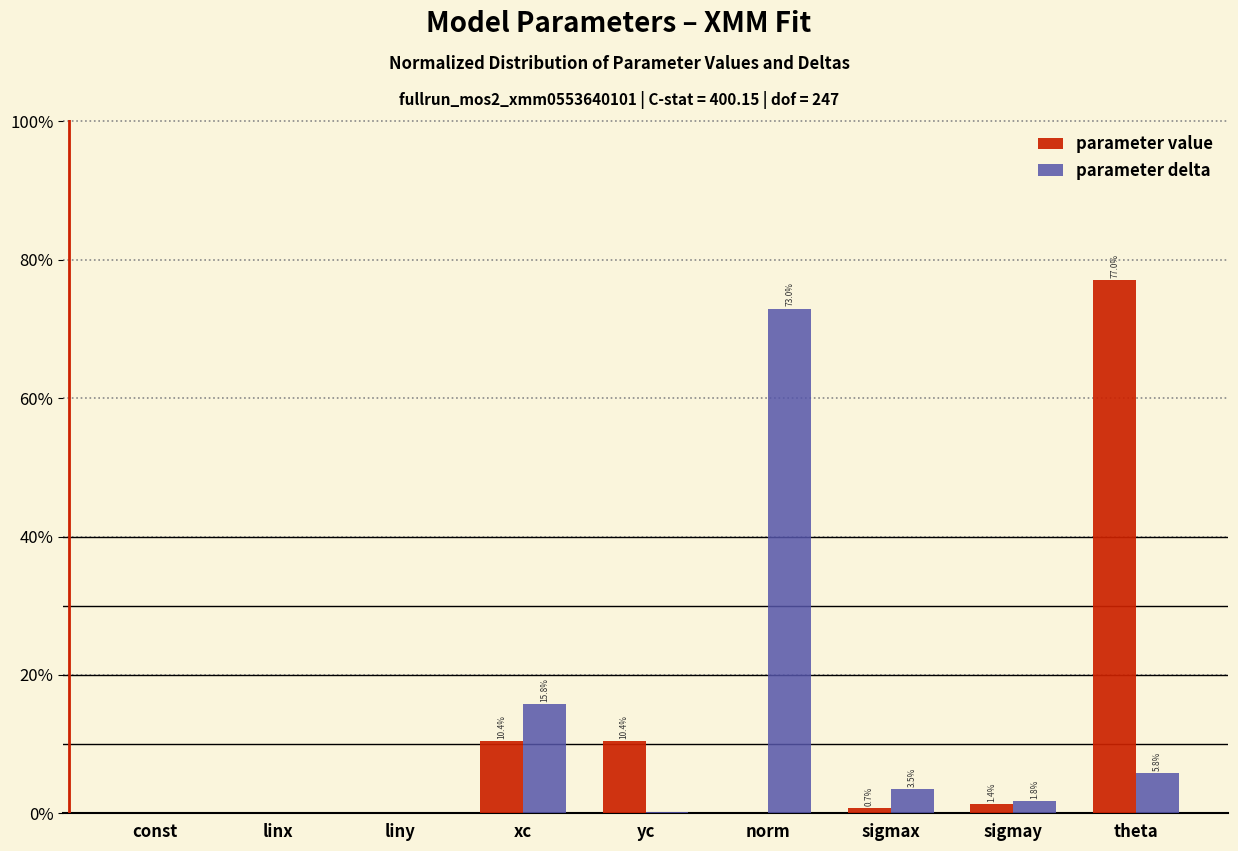

What is the sum of the parameter value values at const and sigmay?

1.5